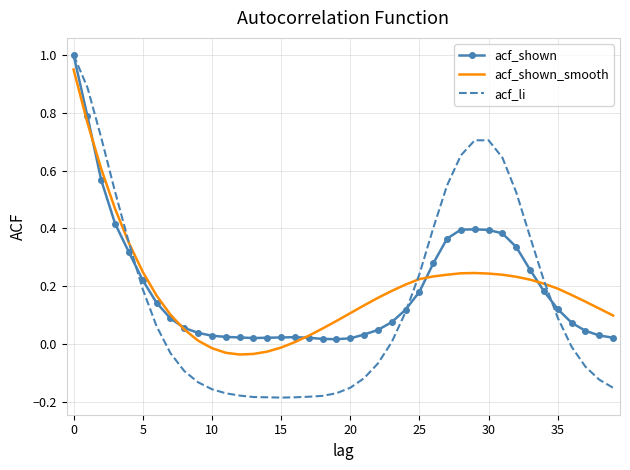

What are all the series names shown in the legend?

acf_shown, acf_shown_smooth, acf_li